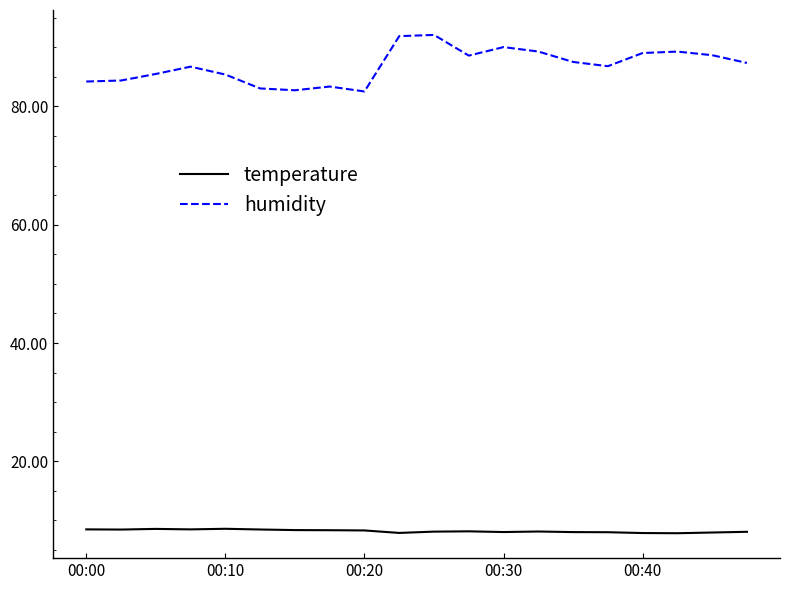

Rank the series by their maximum value, from highest to lowest.

humidity, temperature